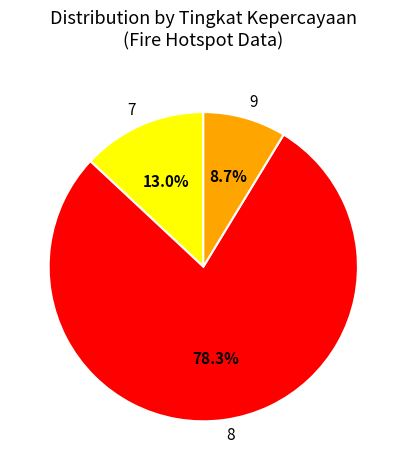

How many slices are in this pie chart?

3